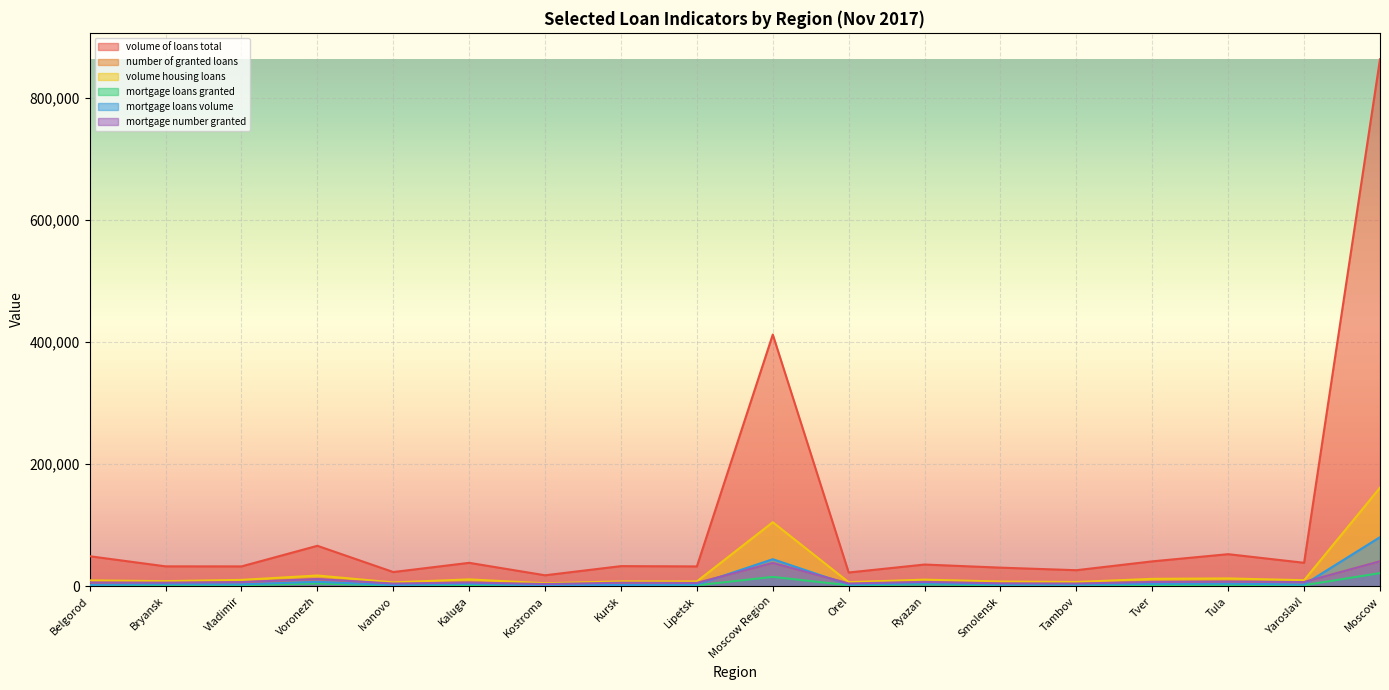

Count the number of categories in the chart.

18